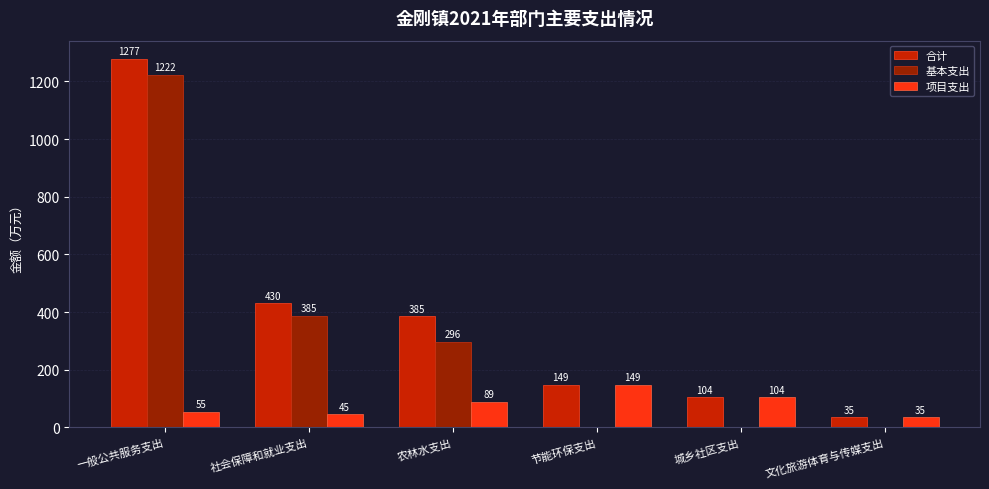

Between 一般公共服务支出 and 社会保障和就业支出, which series saw the biggest shift?

合计